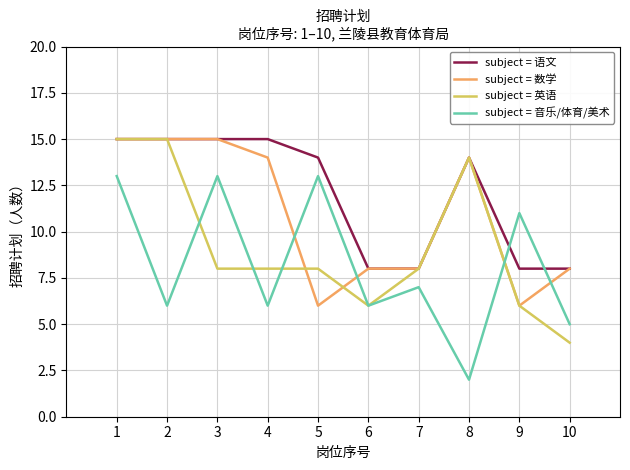

Count the number of data series in this chart.

4